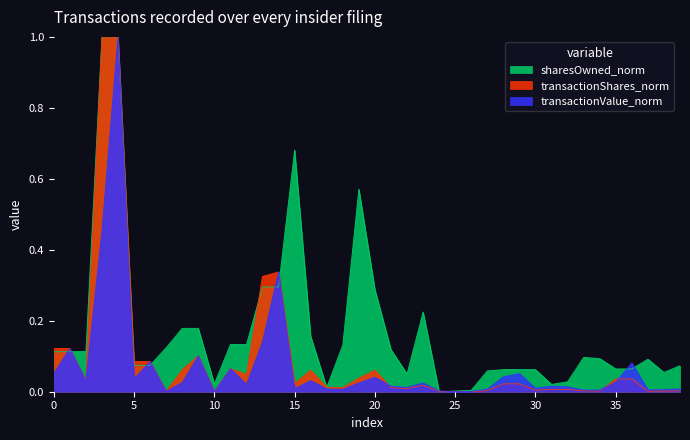

Which series ends up on top after the final intersection of sharesOwnedFollowingTransaction and transactionShares?

sharesOwnedFollowingTransaction